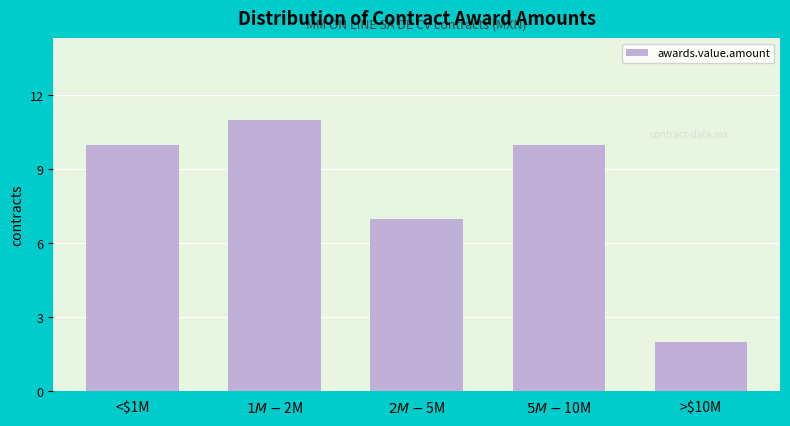

Reading left to right, list all the values displayed in this chart.

10	11	7	10	2